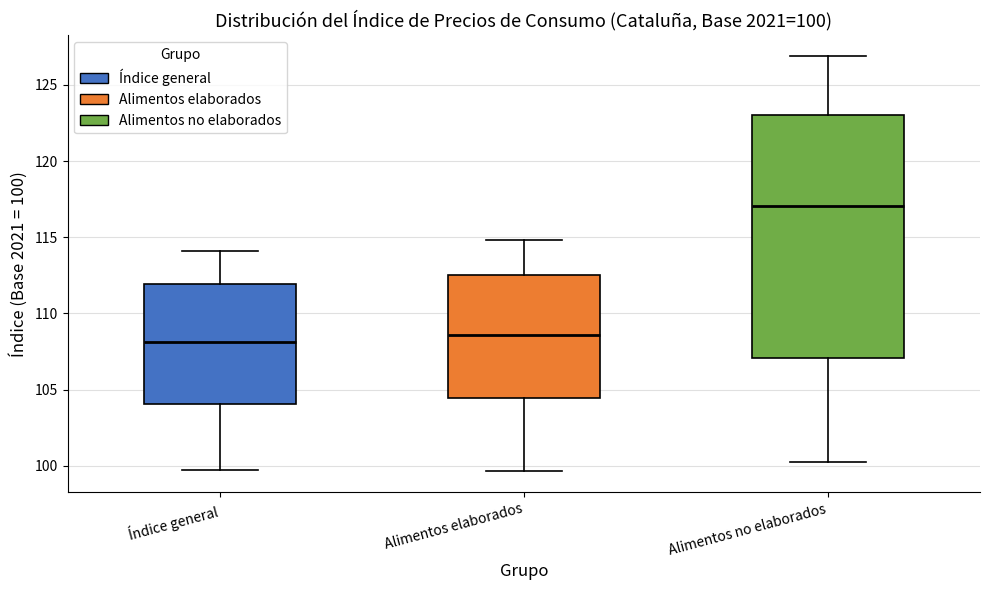

Comparing the boxes themselves (not the whiskers), which one is the tallest?

Alimentos no elaborados